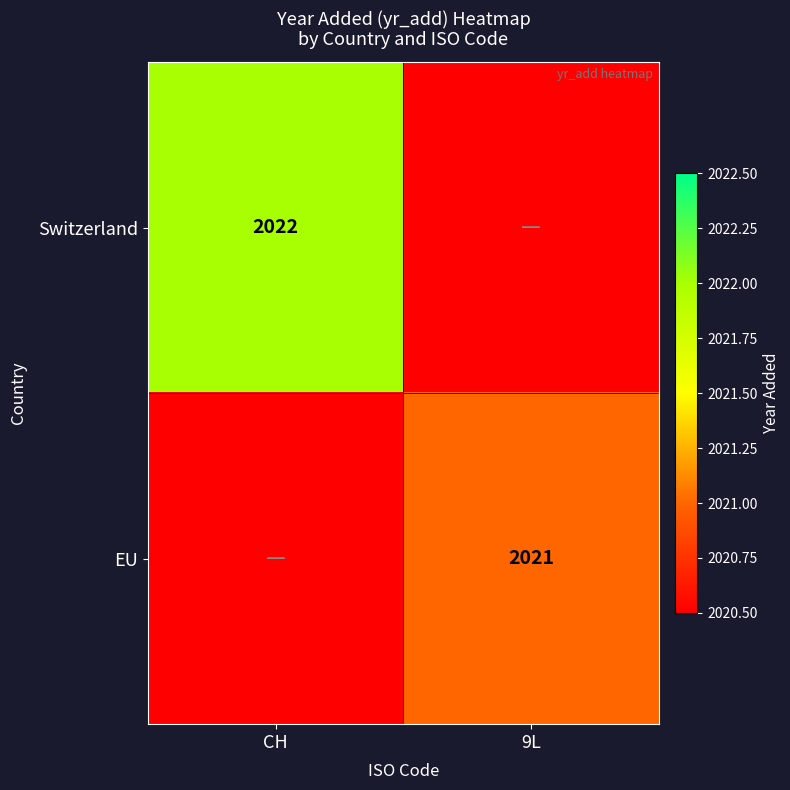

The value of Switzerland at CH is 2022.0. True or false?

True